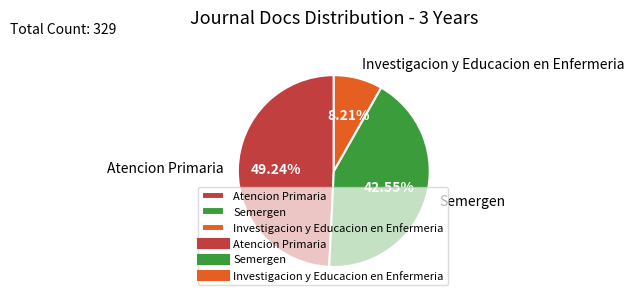

Which has a higher value, Investigacion y Educacion en Enfermeria or Semergen?

Semergen